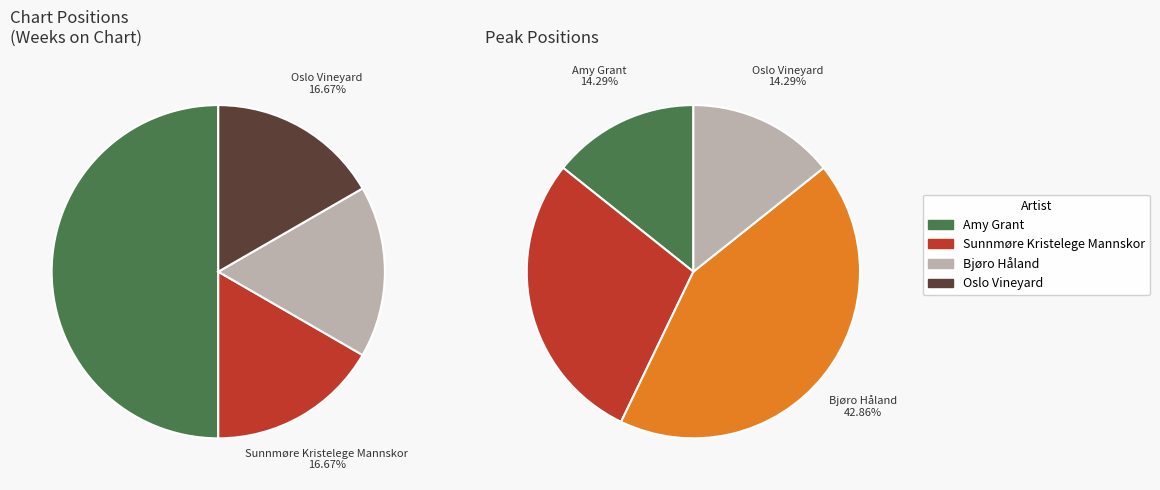

What is the smallest slice in the pie chart?

Sunnmøre Kristelege Mannskor